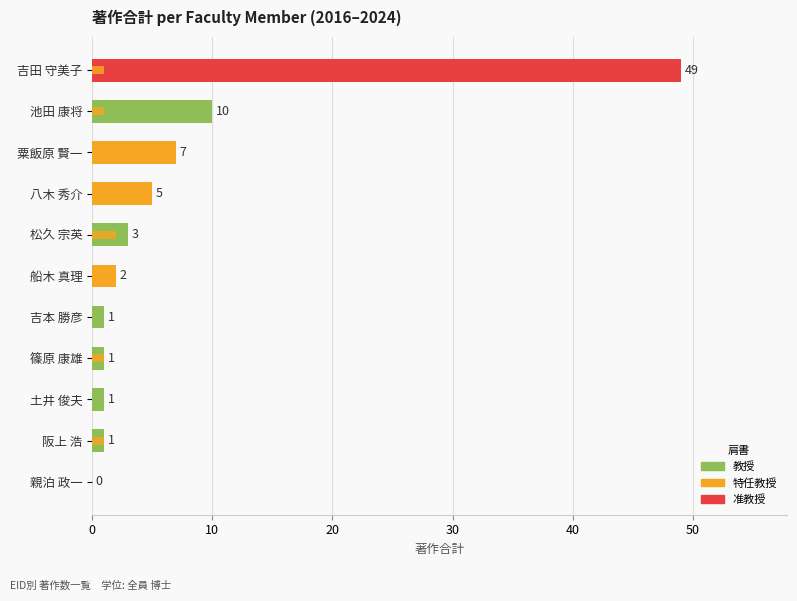

Are the bars horizontal?

Yes